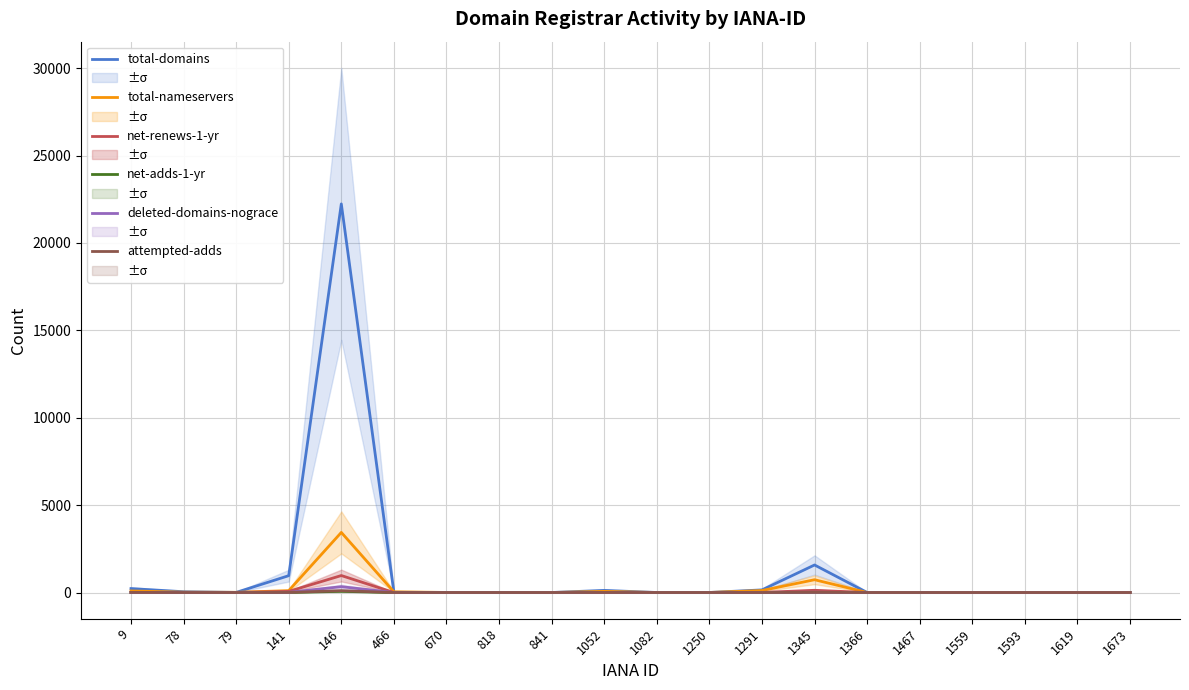

Reading right to left, transcribe all the data shown in this chart.

total-domains: 1673=1	1619=0	1593=0	1559=0	1467=0	1366=0	1345=1575	1291=149	1250=1	1082=0	1052=120	841=0	818=0	670=1	466=13	146=22237	141=963	79=5	78=44	9=224
total-nameservers: 1673=2	1619=0	1593=0	1559=0	1467=0	1366=0	1345=731	1291=113	1250=2	1082=0	1052=65	841=0	818=0	670=3	466=39	146=3438	141=107	79=11	78=20	9=88
net-renews-1-yr: 1673=0	1619=0	1593=0	1559=0	1467=0	1366=0	1345=126	1291=4	1250=0	1082=0	1052=2	841=0	818=0	670=0	466=0	146=970	141=64	79=0	78=2	9=6
net-adds-1-yr: 1673=0	1619=0	1593=0	1559=0	1467=0	1366=0	1345=10	1291=1	1250=0	1082=0	1052=2	841=0	818=0	670=0	466=0	146=66	141=4	79=0	78=0	9=0
deleted-domains-nograce: 1673=0	1619=0	1593=0	1559=0	1467=0	1366=0	1345=14	1291=8	1250=0	1082=0	1052=2	841=0	818=0	670=0	466=0	146=333	141=9	79=0	78=0	9=7
attempted-adds: 1673=0	1619=0	1593=0	1559=0	1467=0	1366=0	1345=11	1291=1	1250=0	1082=0	1052=2	841=0	818=0	670=0	466=0	146=104	141=5	79=0	78=0	9=5